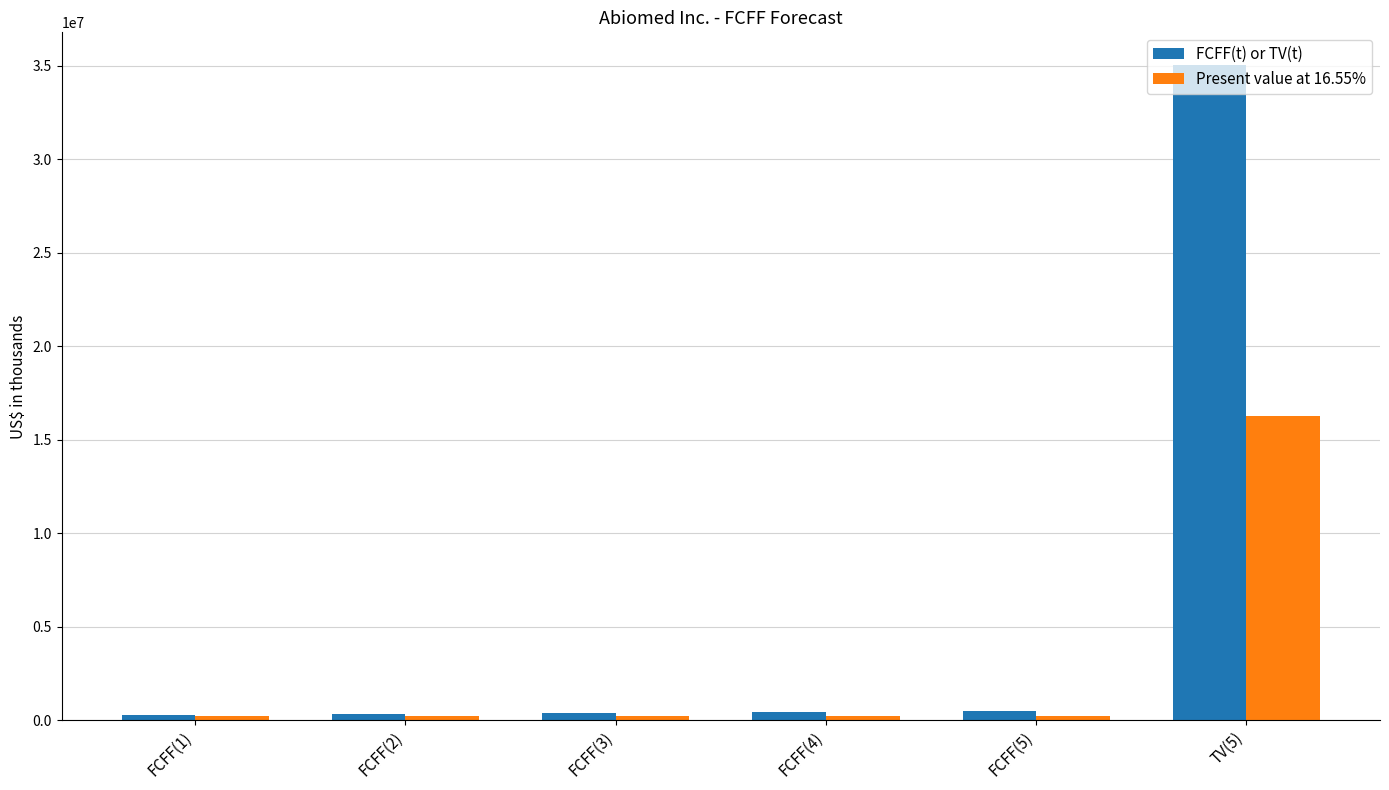

At which label does Present value at 16.55% reach its peak?

TV(5)